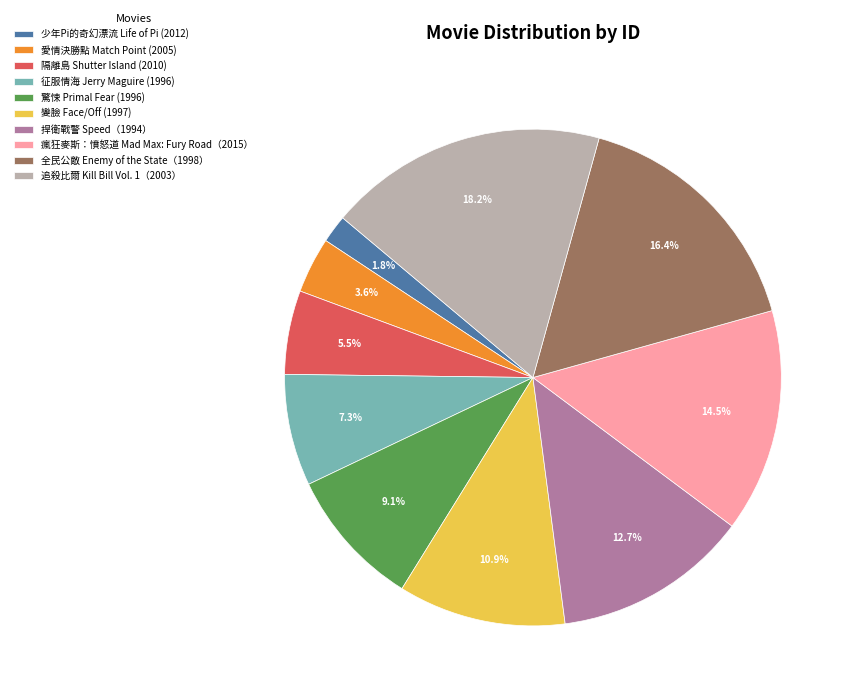

Which category has the smallest portion of the pie?

少年Pi的奇幻漂流 Life of Pi (2012)